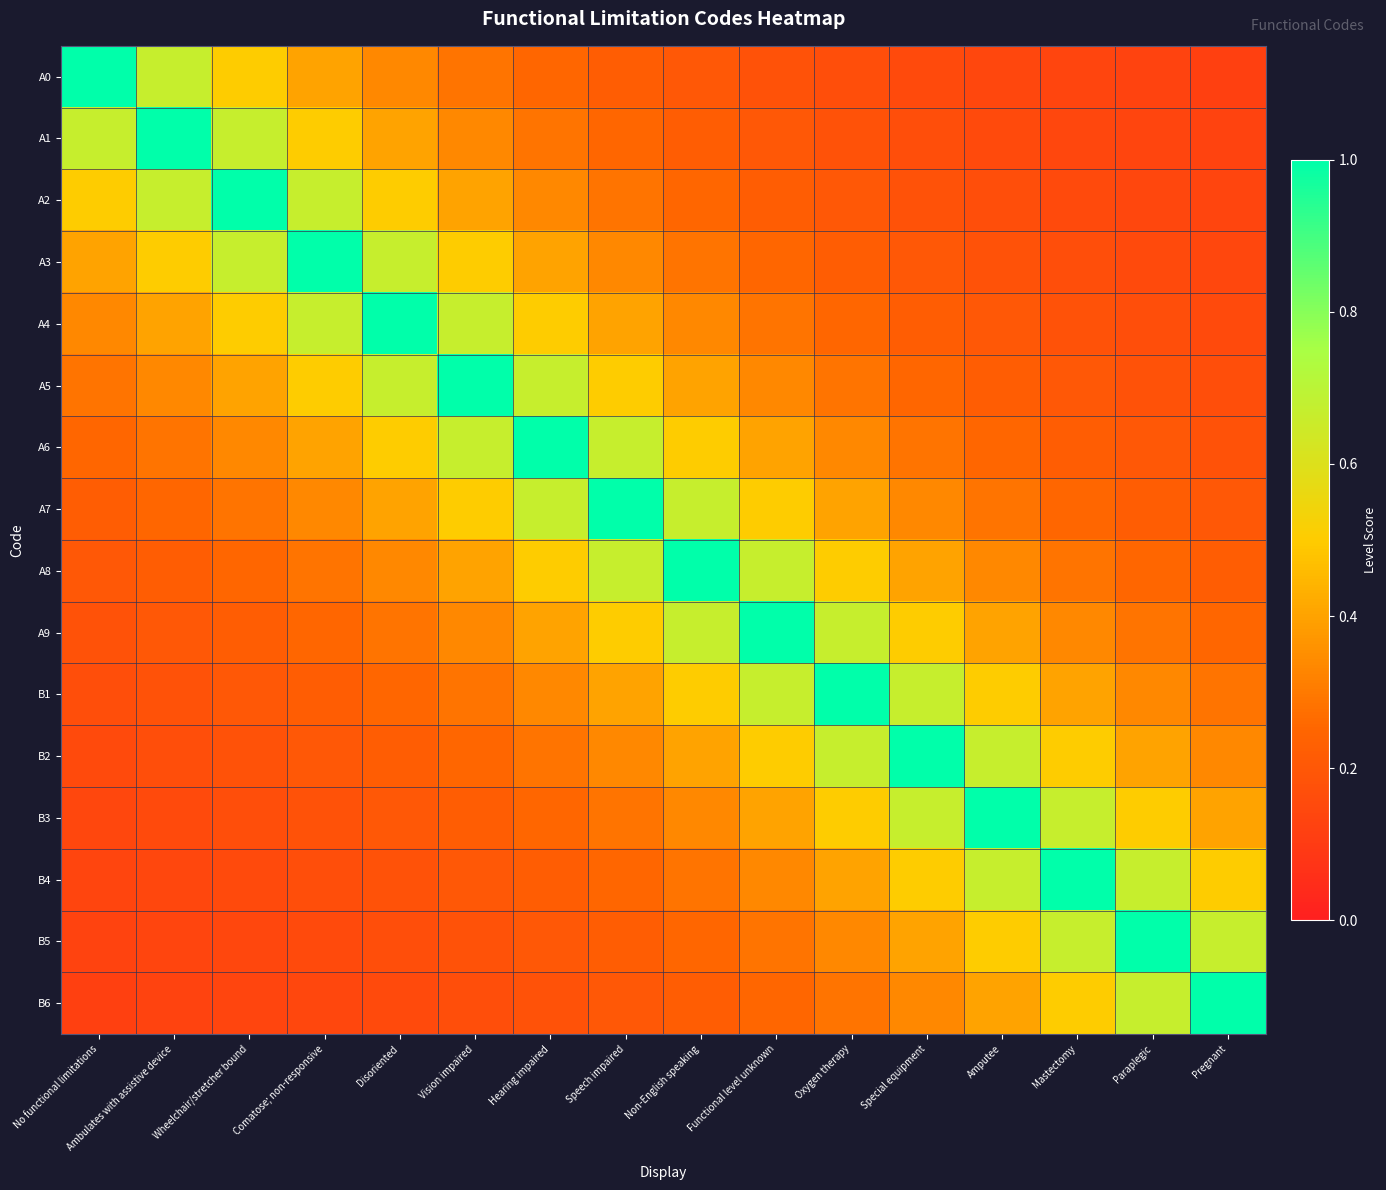

What is the difference between the highest and lowest values at Disoriented?

0.8